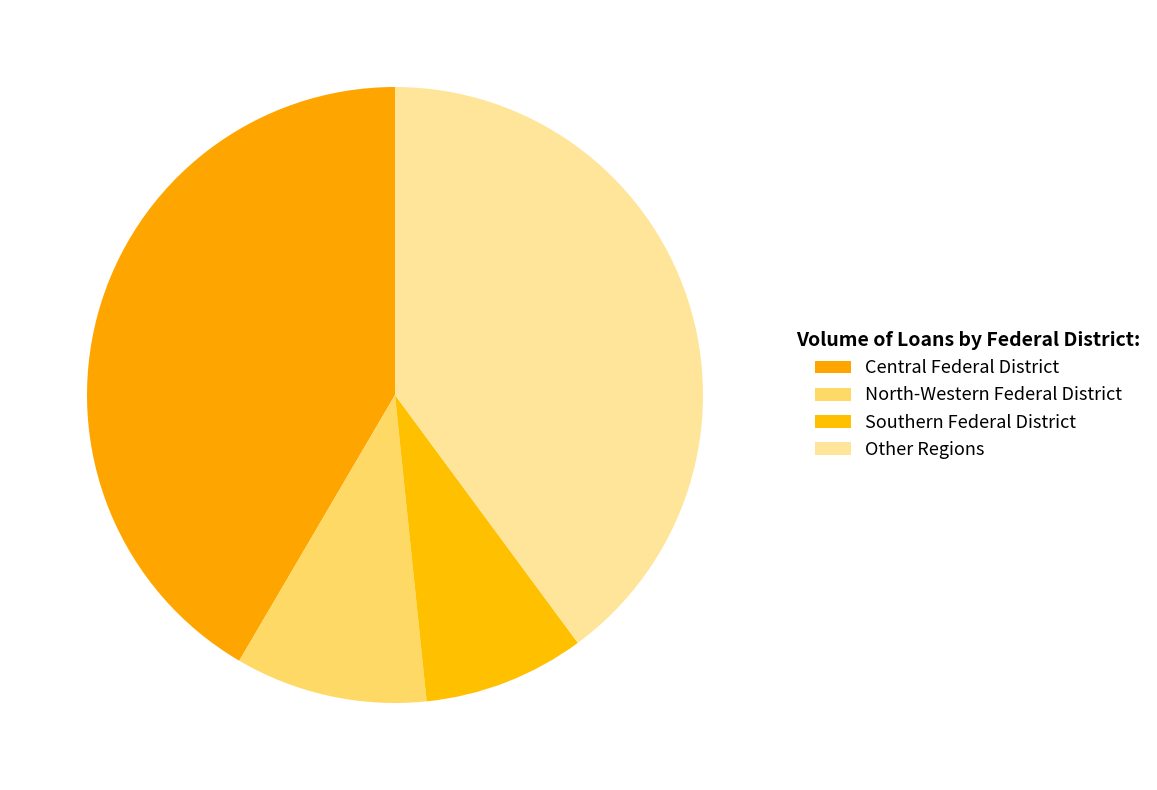

What percentage is the Central Federal District slice, to the nearest percent?

42%